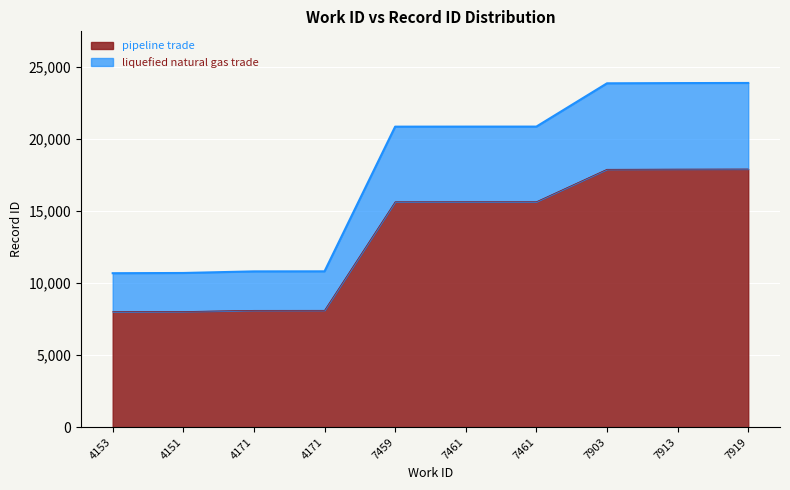

Between 4171 and 7913, which is larger?

7913